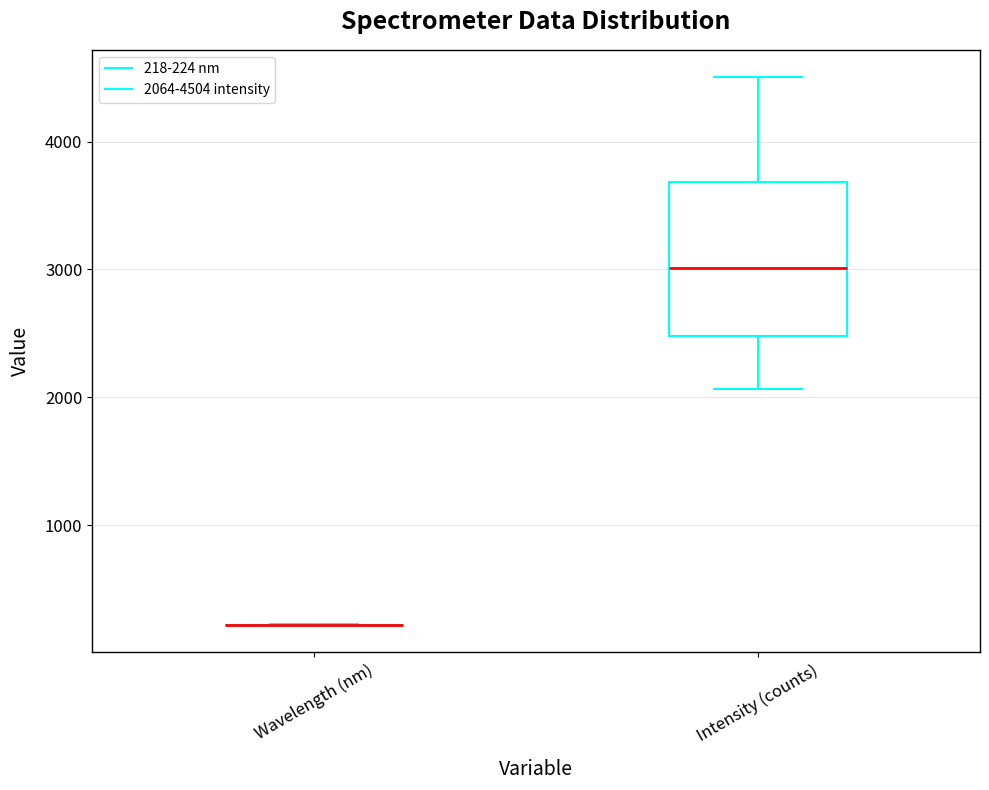

Which box is the tallest, from its lower edge to its upper edge?

Intensity (counts)